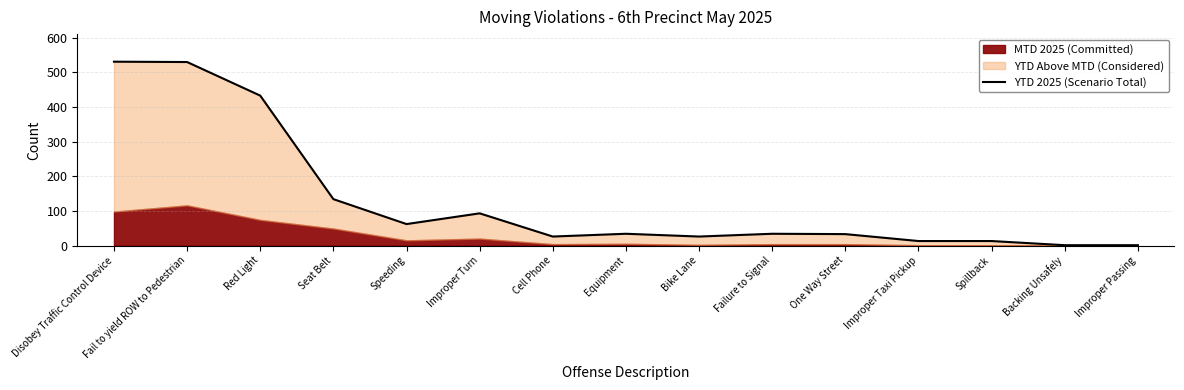

What is the greatest value displayed?

531